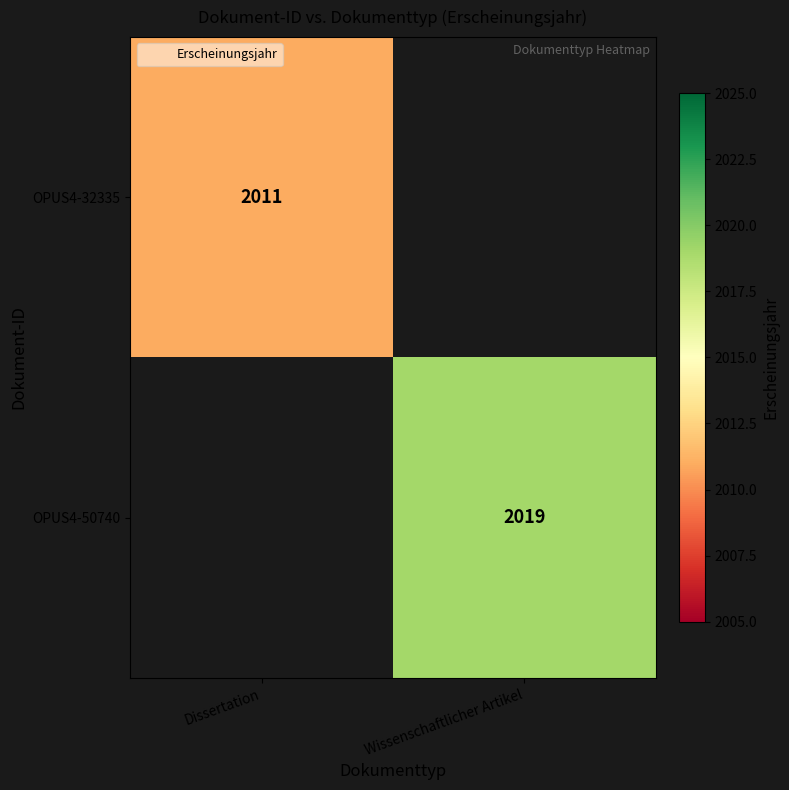

List the labels in order of OPUS4-50740 value, smallest first.

Dissertation, Wissenschaftlicher Artikel